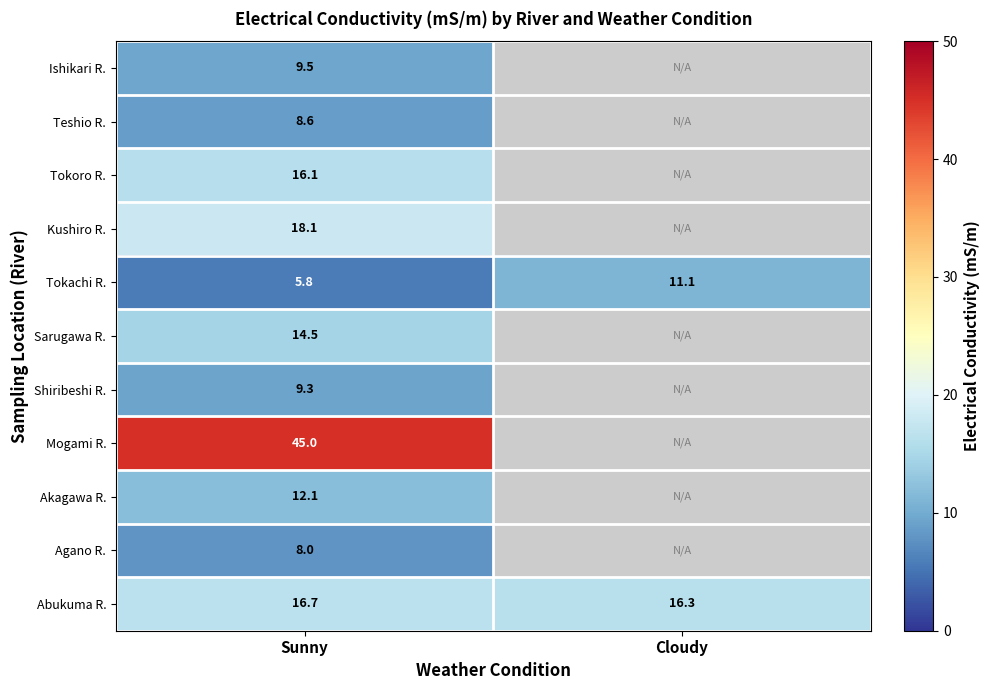

What is the total value across all series at Sunny?

163.7